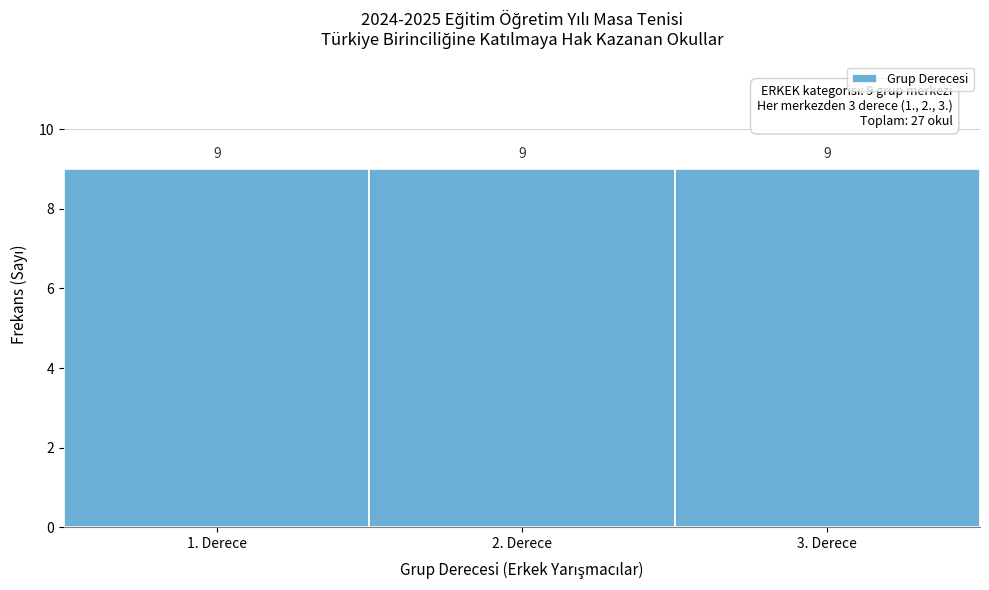

What is the height of the bar covering 1.5 to 2.5 on the x-axis?

9